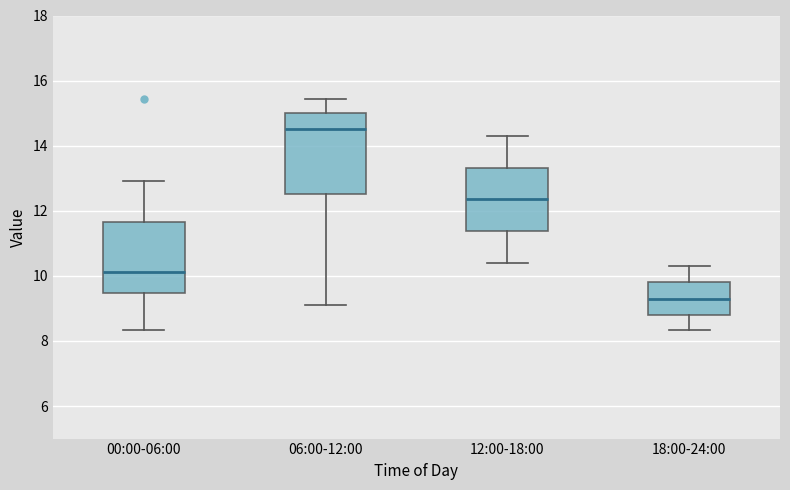

Reading left to right, read every box against the y-axis: the position of its median line, the range the box covers, and the ends of its whiskers. The values are not printed on the chart, so give them approximately, as read against the axis.

00:00-06:00: median 10.2, box 9.4 to 11.6, whiskers 8.4 to 13.0
06:00-12:00: median 14.6, box 12.6 to 15.0, whiskers 9.2 to 15.4
12:00-18:00: median 12.4, box 11.4 to 13.4, whiskers 10.4 to 14.4
18:00-24:00: median 9.4, box 8.8 to 9.8, whiskers 8.4 to 10.4